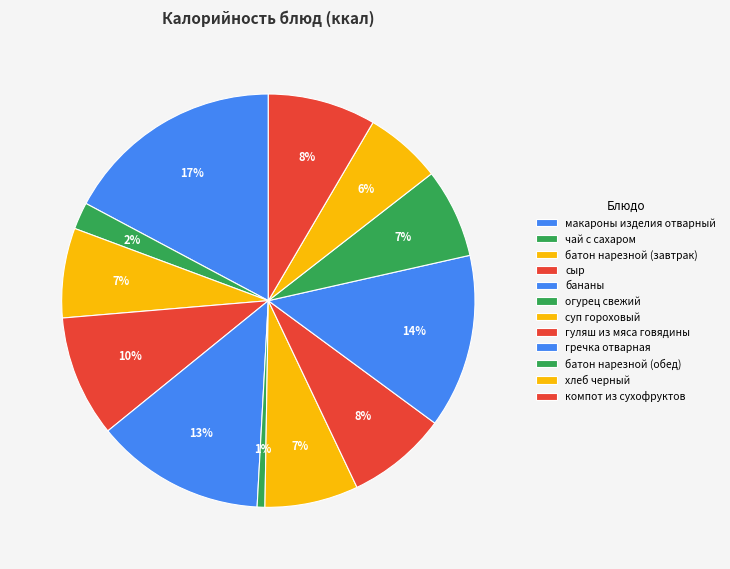

How many segments does this pie chart have?

12